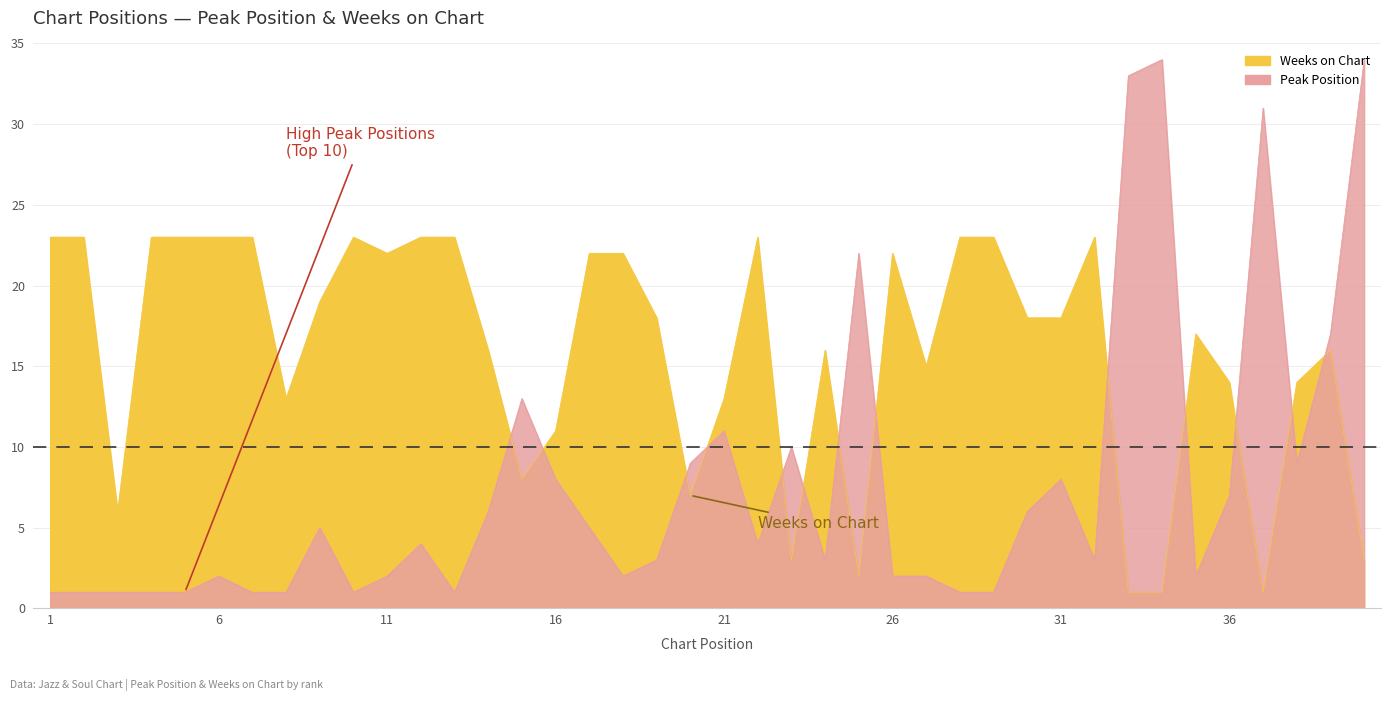

Which series has the largest total across all categories?

Weeks on Chart